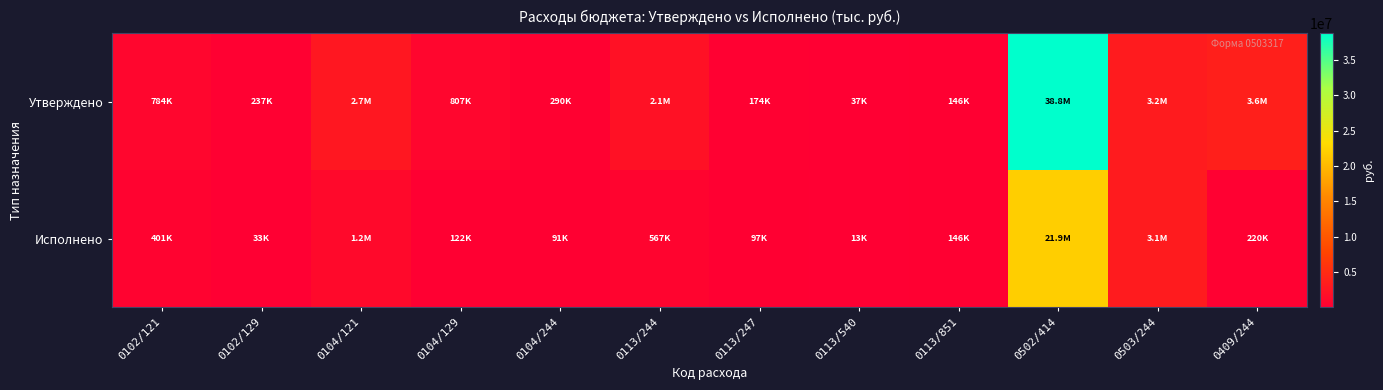

At which category is the sum across all series the highest?

0502/414